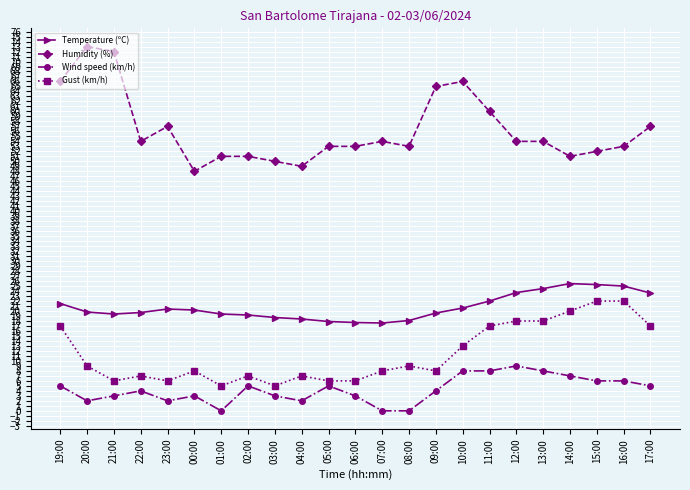

Which series has the largest total across all categories?

Humidity (%)